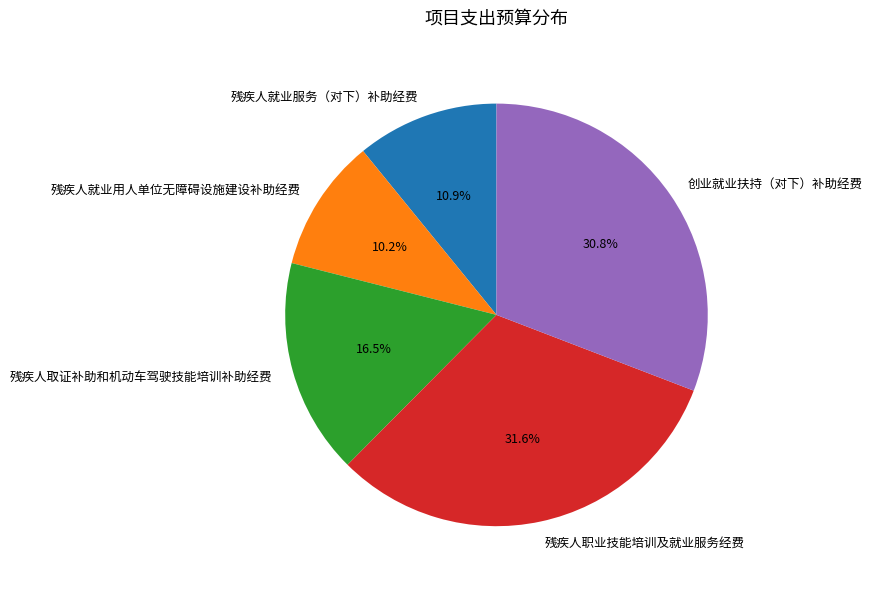

Rank the categories by value from highest to lowest.

残疾人职业技能培训及就业服务经费, 创业就业扶持（对下）补助经费, 残疾人取证补助和机动车驾驶技能培训补助经费, 残疾人就业服务（对下）补助经费, 残疾人就业用人单位无障碍设施建设补助经费